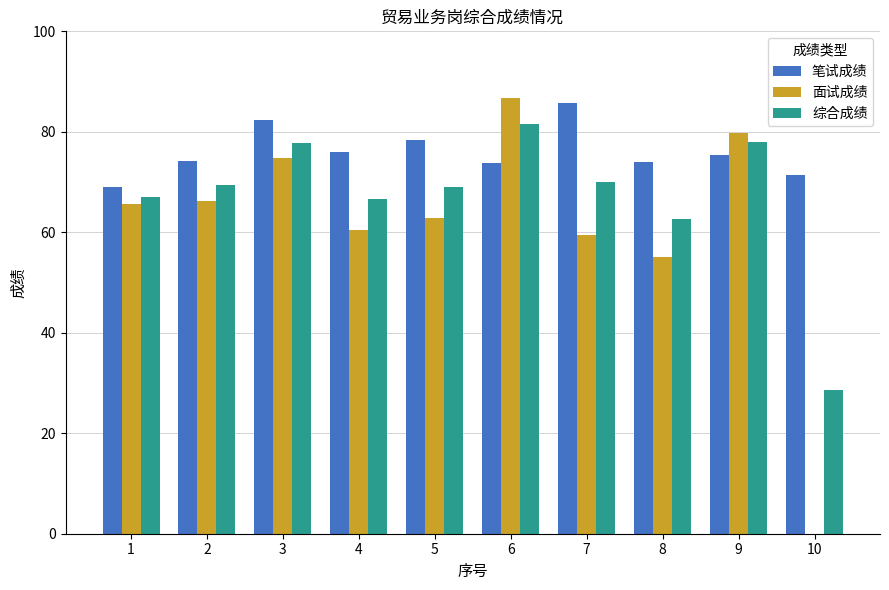

What is the total value across all series at 10?

100.0